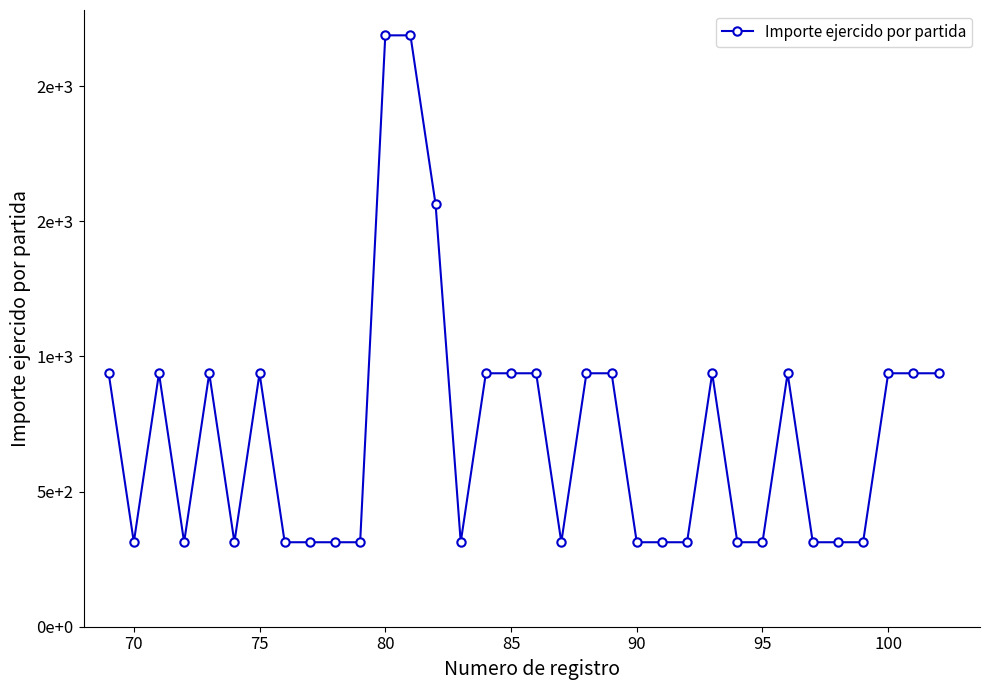

What is the difference between the maximum and minimum values?

1875.0